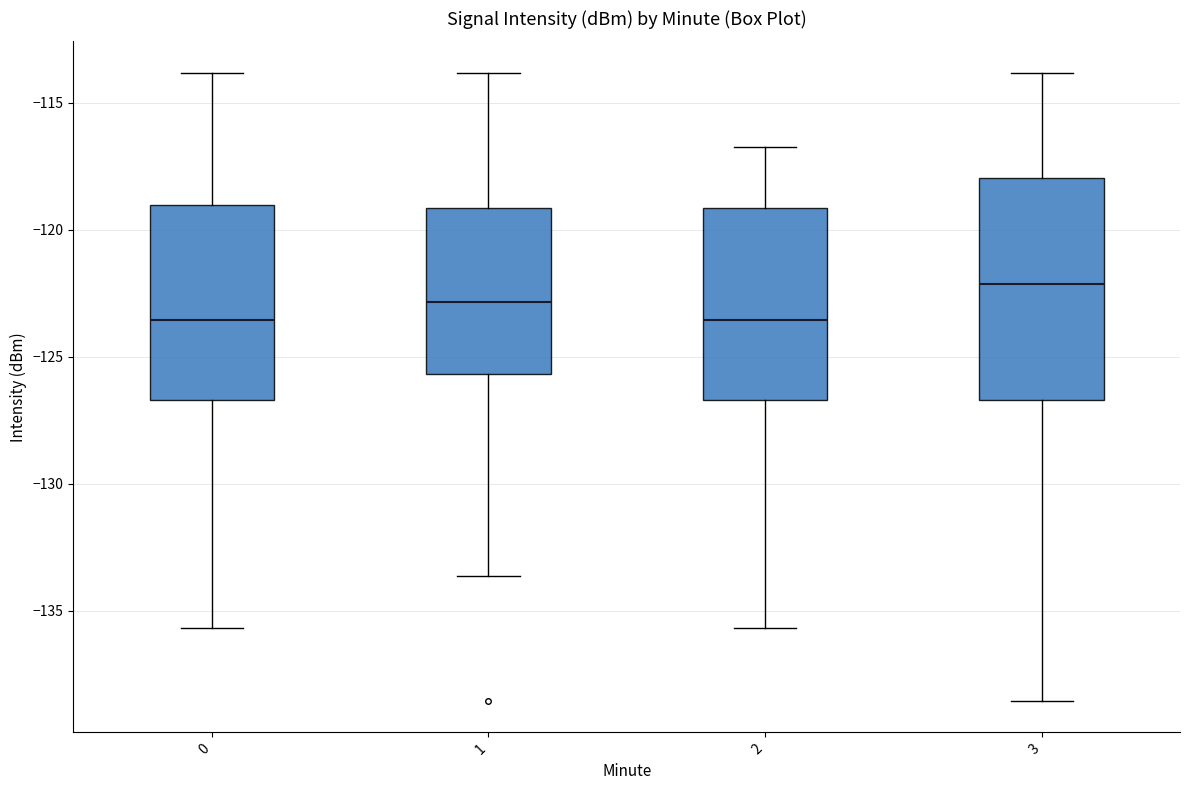

Which box has the highest median line?

3